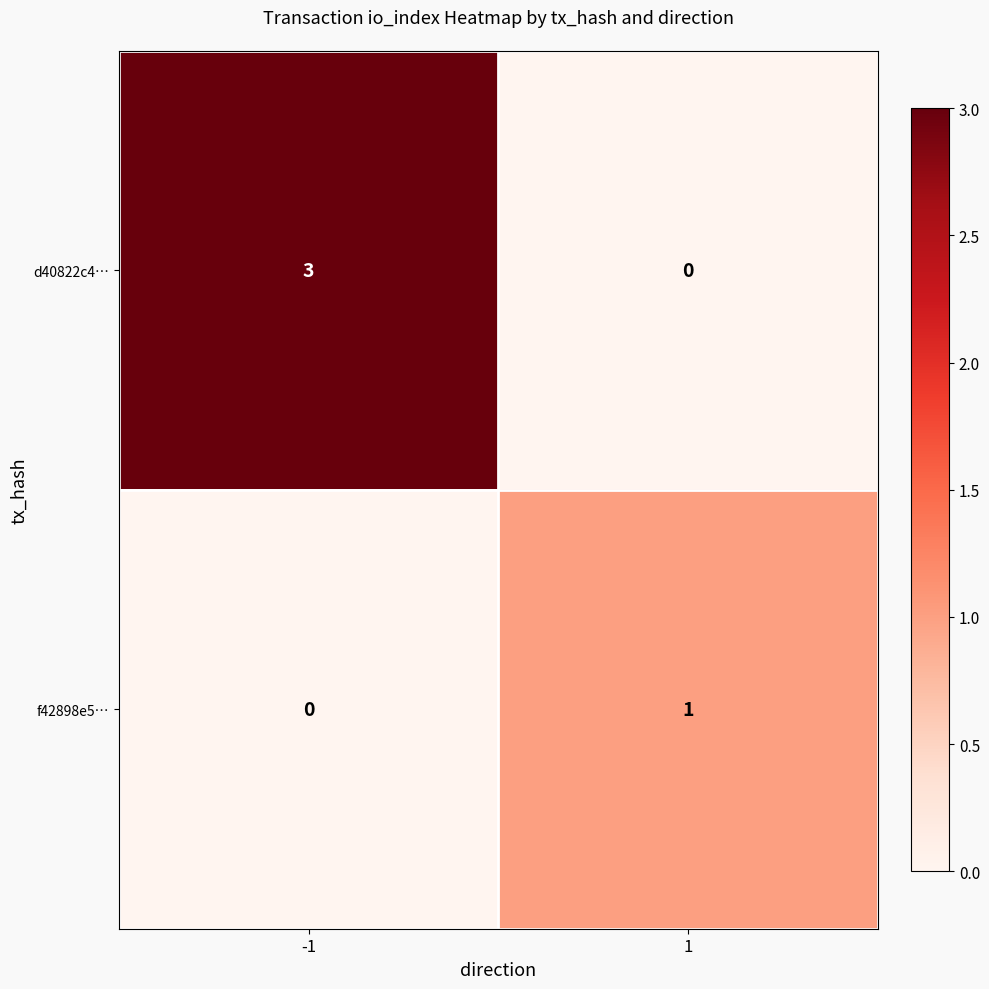

What is the maximum value for d40822c4…?

3